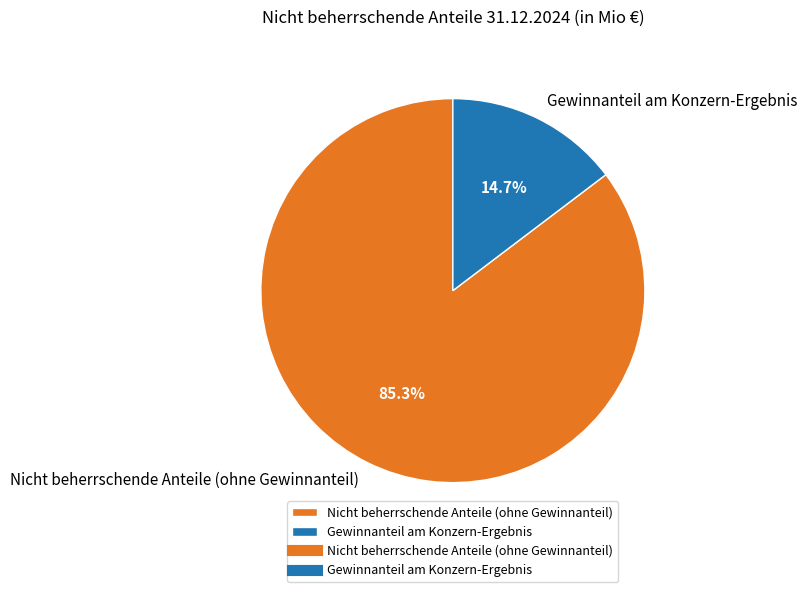

What percentage is NOT represented by Nicht beherrschende Anteile (ohne Gewinnanteil)?

14.7%